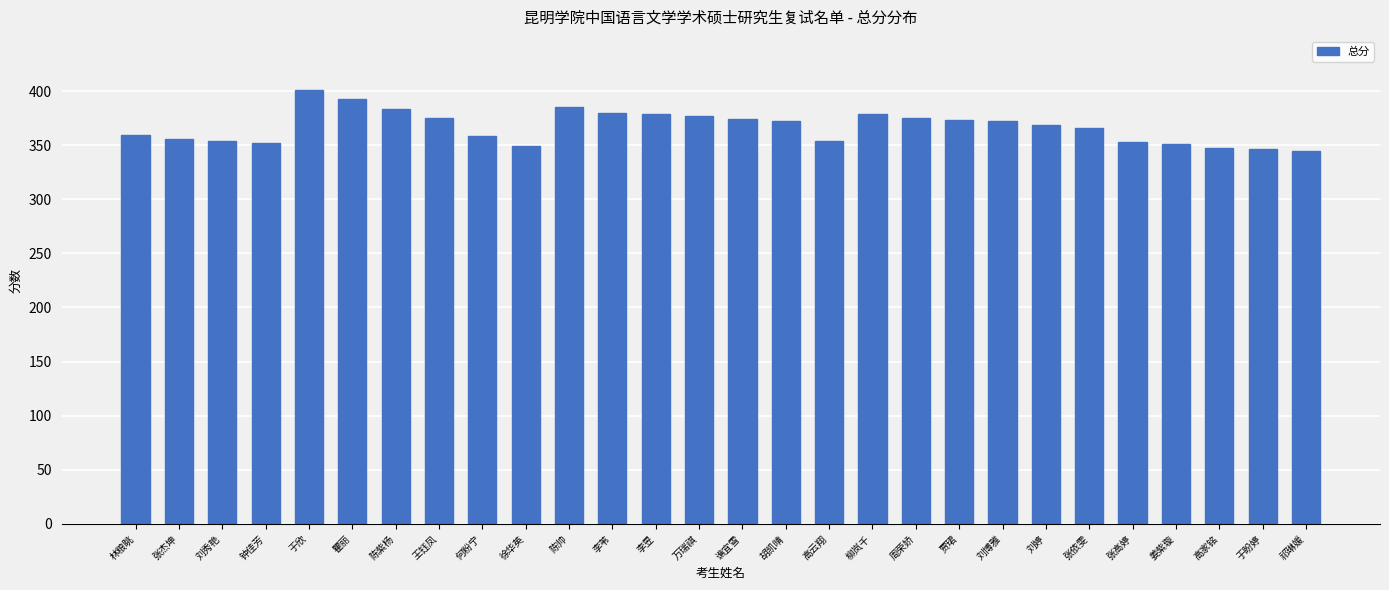

Between 张杰坤 and 刘婷, which is larger?

刘婷